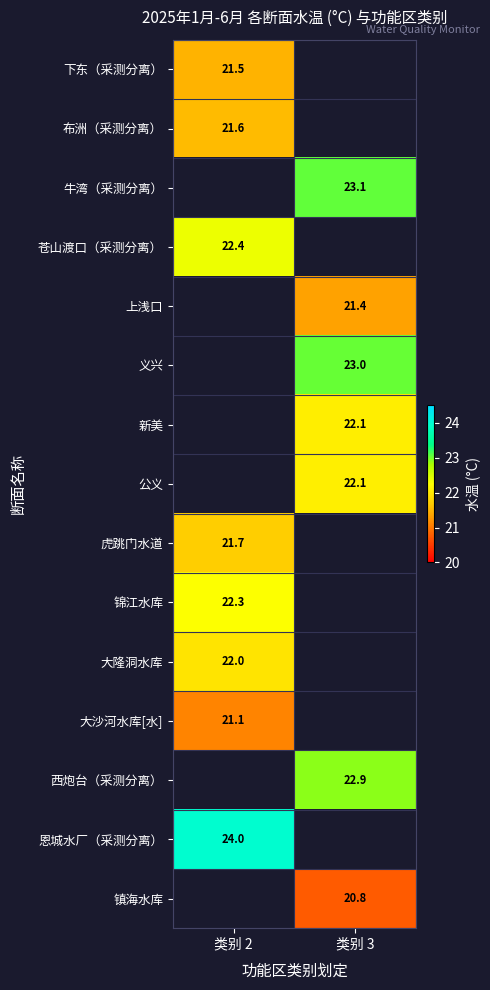

True or false: 西炮台（采测分离） has a value of 39.7 at 类别 3.

False